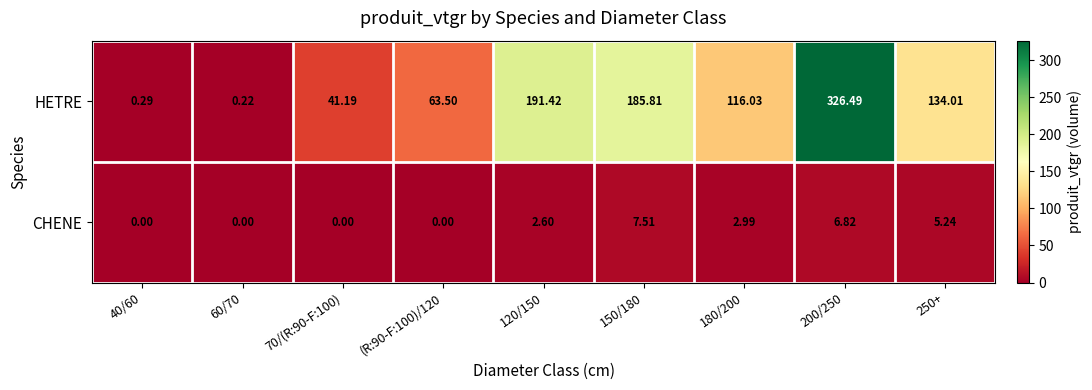

Is the value of HETRE at 120/150 greater than the value of CHENE at 150/180?

Yes